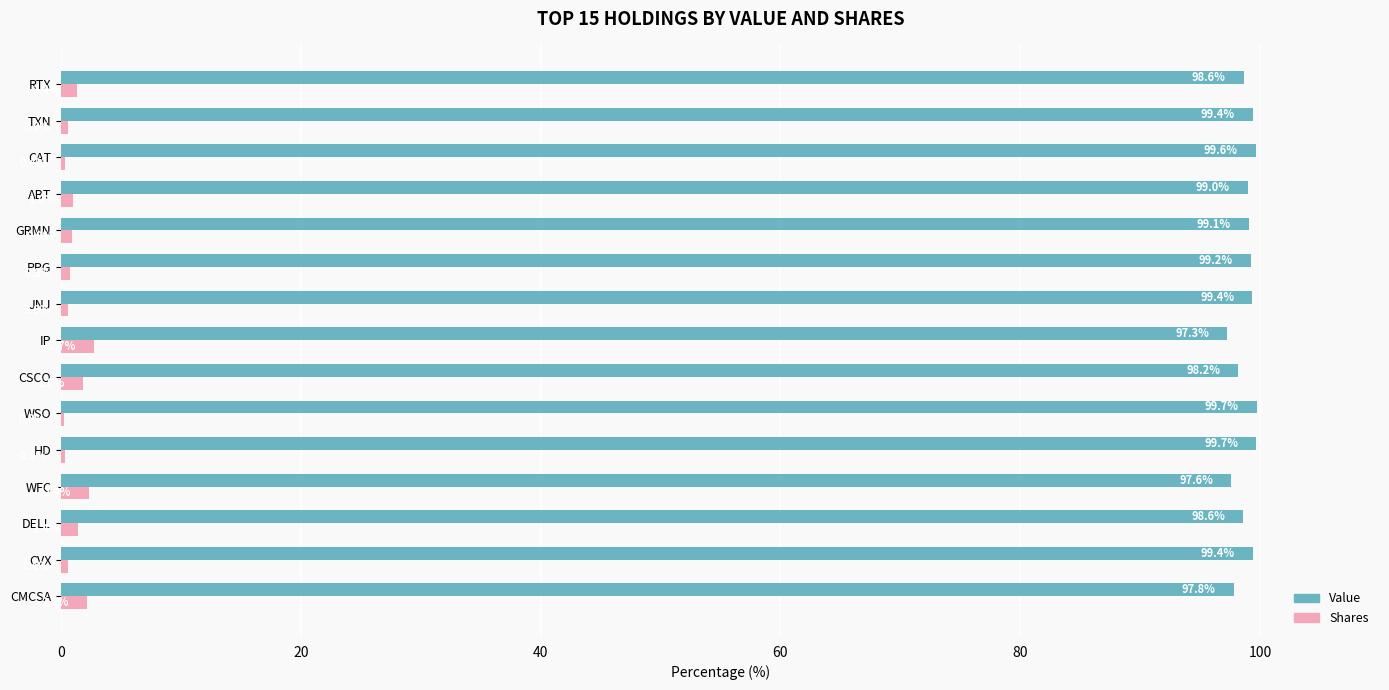

What is the total value across all series at CSCO?

100.0